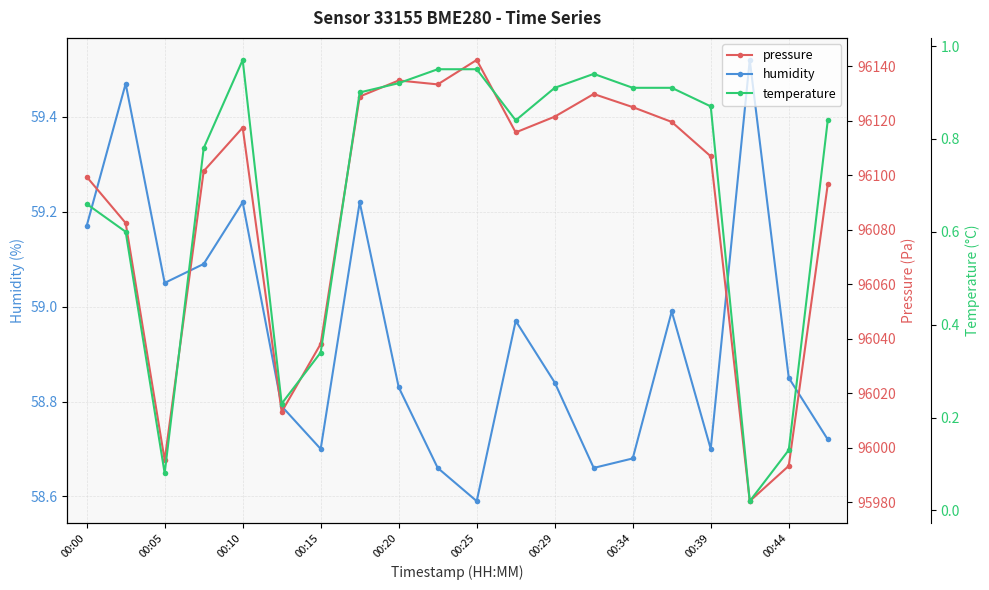

True or false: temperature and humidity cross at least once.

False